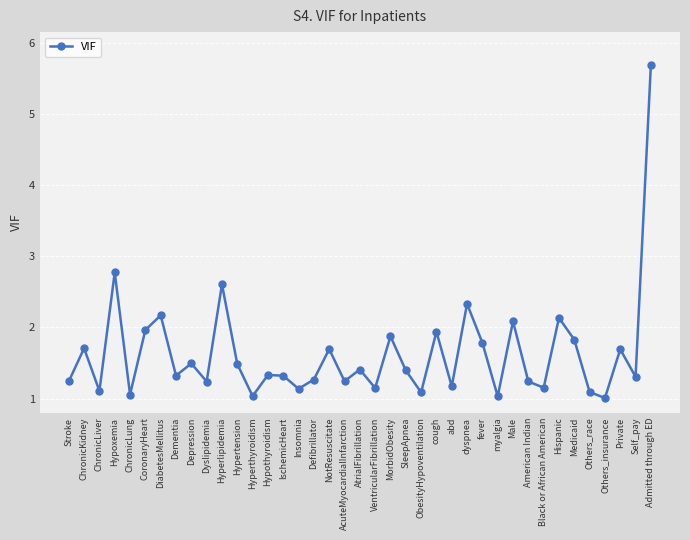

True or false: the data shows 2.2 at SleepApnea.

False